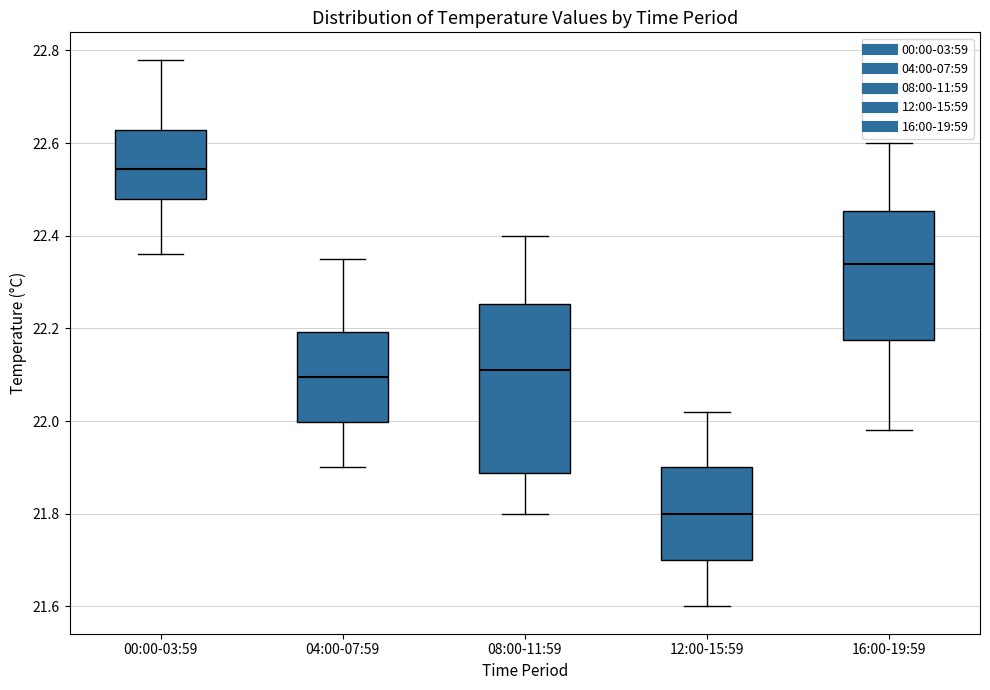

Which box's median line is the highest?

00:00-03:59